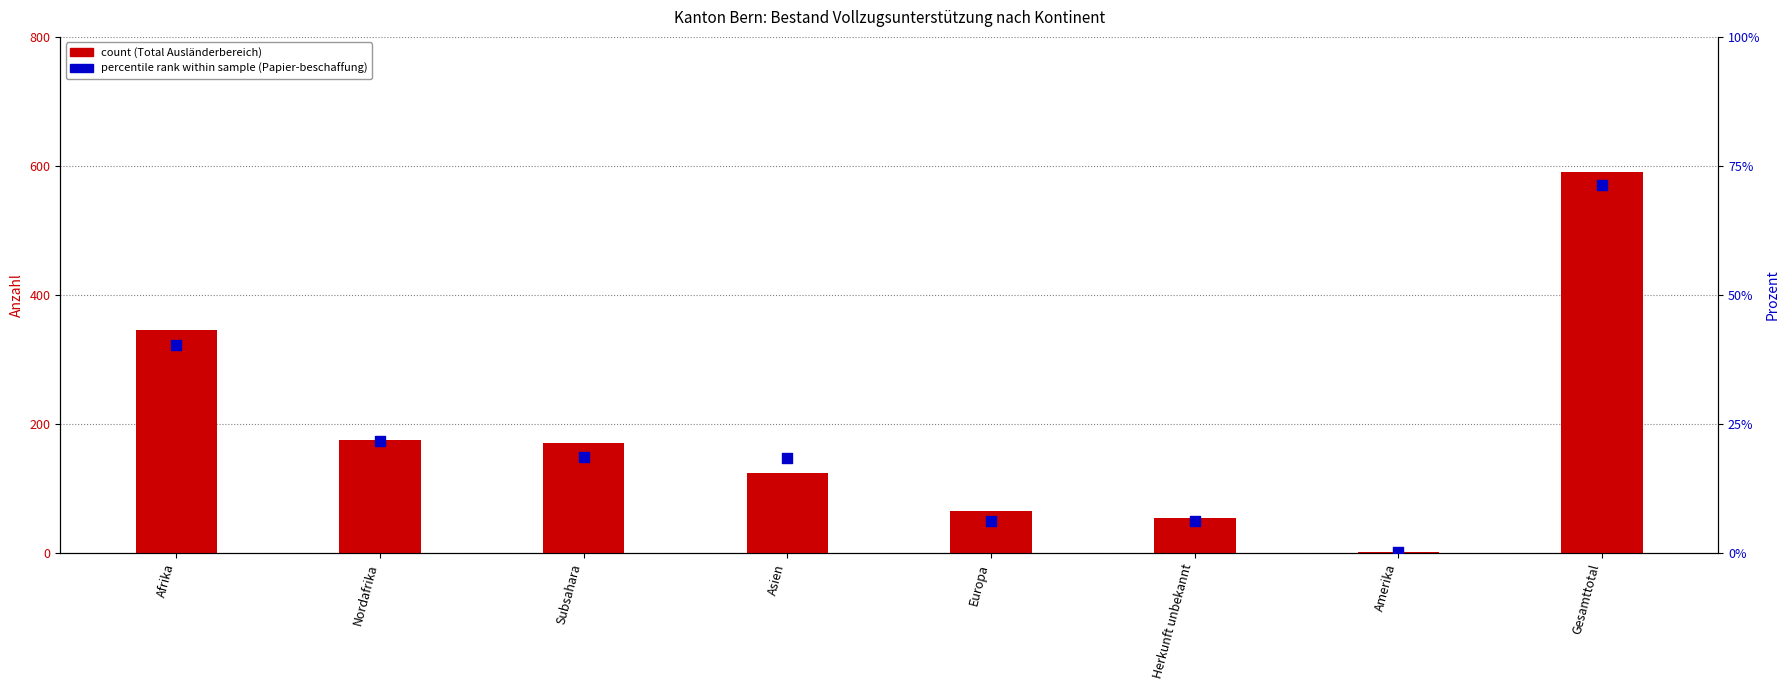

At how many categories does at least one series exceed 568?

1